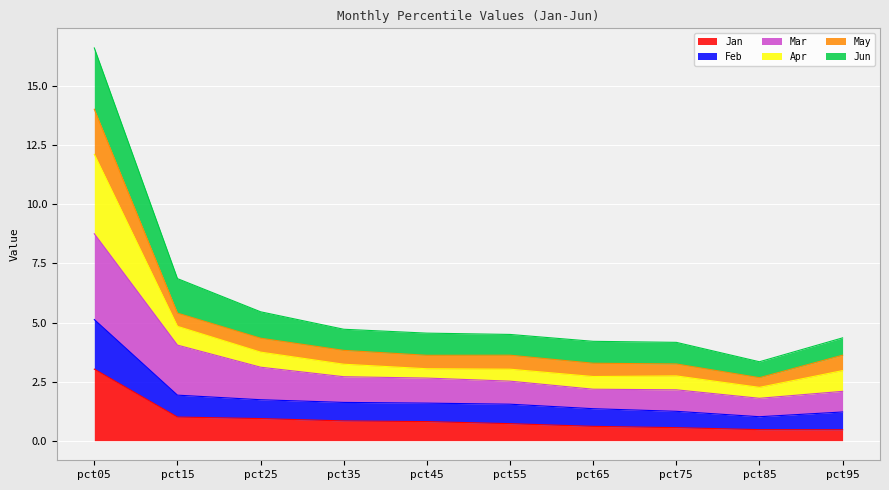

At which category is the sum across all series the highest?

pct05